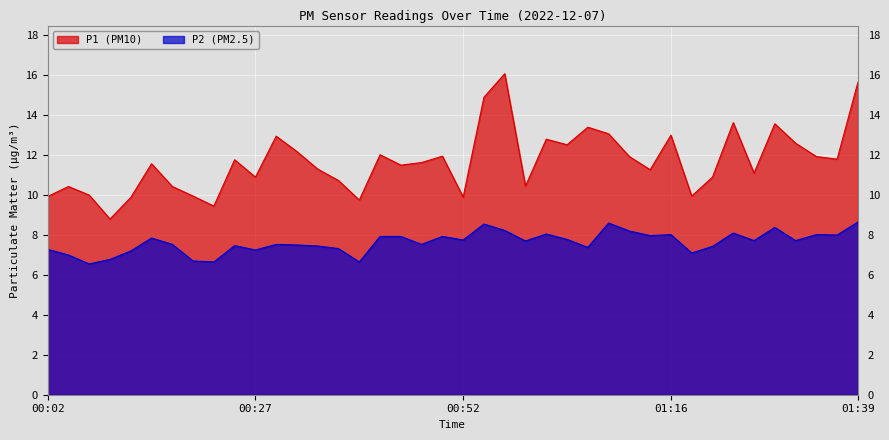

What is the difference between the maximum and minimum values in the P1 series?

7.3